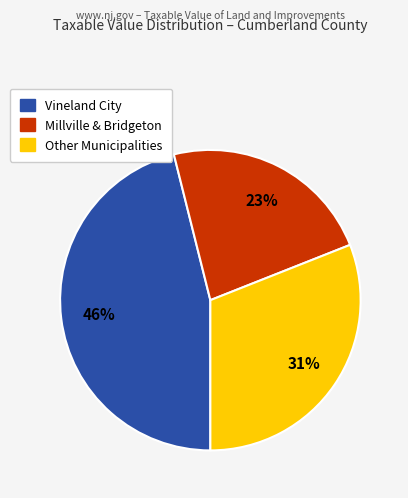

To the nearest percent, what is the average slice percentage?

33%